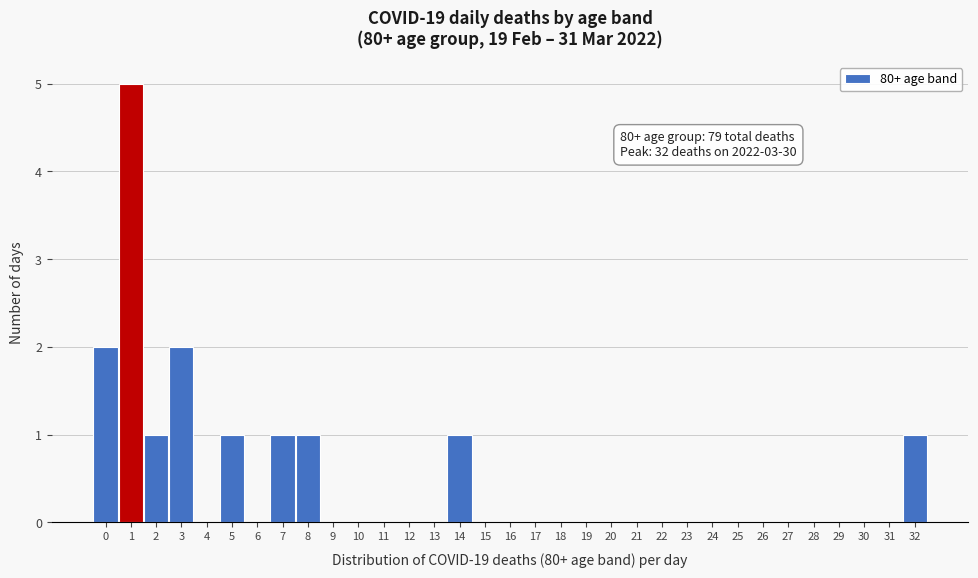

Which range on the x-axis has the tallest bar?

0.5 to 1.5